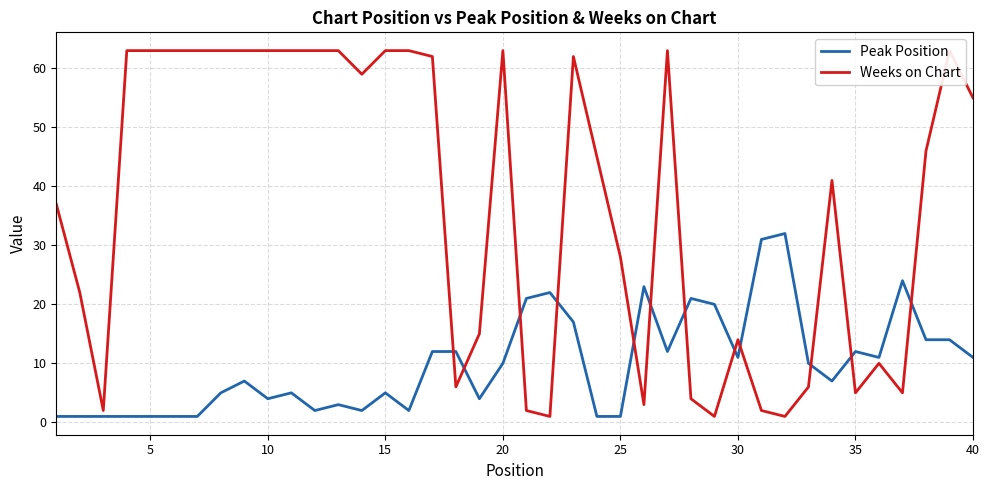

True or false: Weeks on Chart has more than 1 interior local peaks.

True